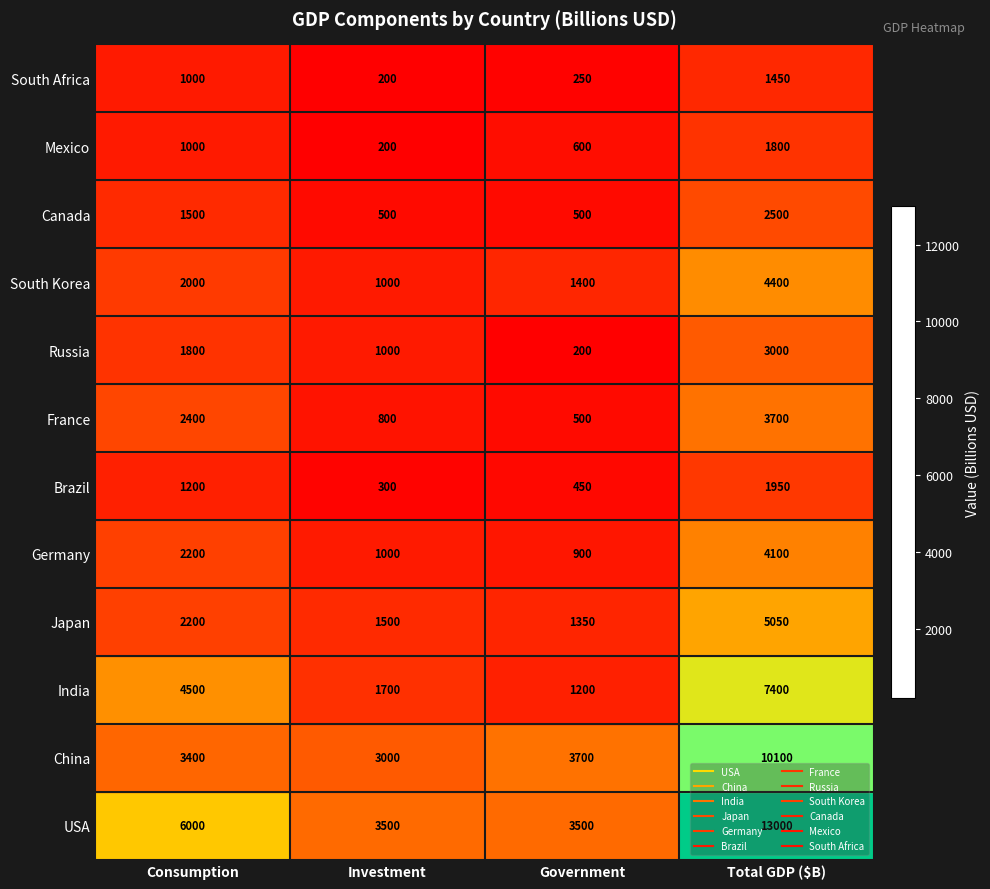

What is the sum of all China values?

20200